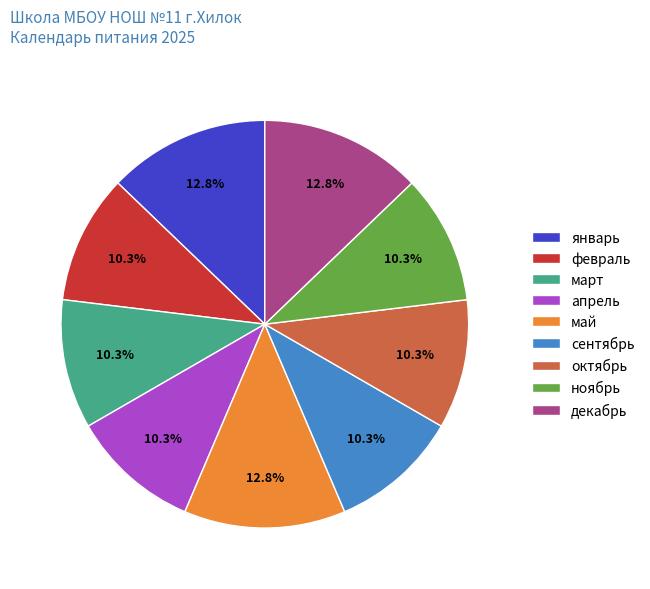

How many slices are in this pie chart?

9